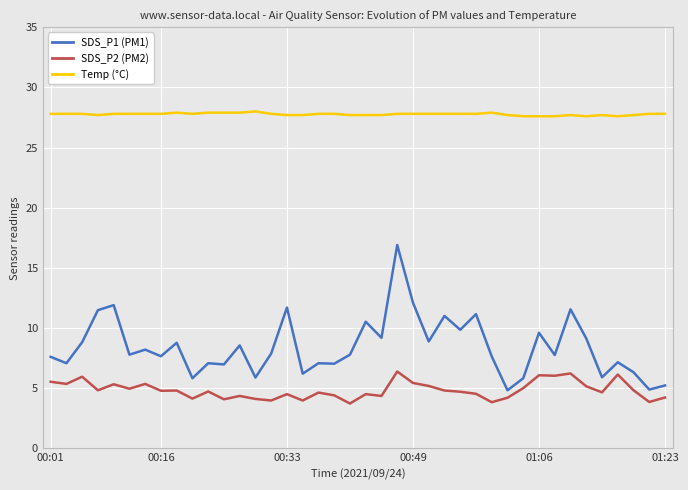

Which series has the widest spread of values?

SDS_P1 (PM1)